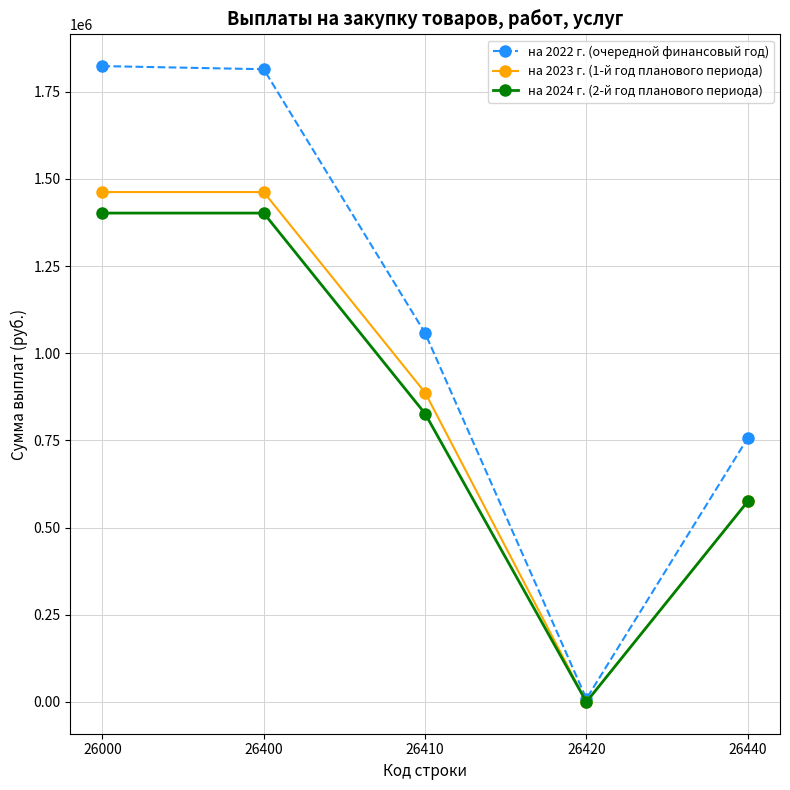

True or false: на 2024 г. (2-й год планового периода) has more than 1 points higher than both neighbors.

False